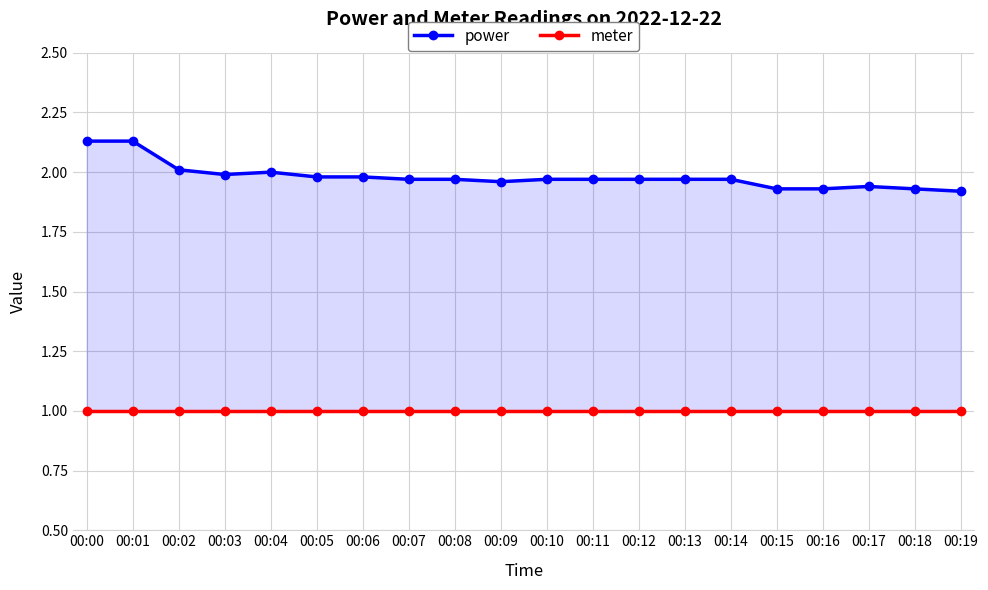

Which series has the largest range (max minus min)?

power